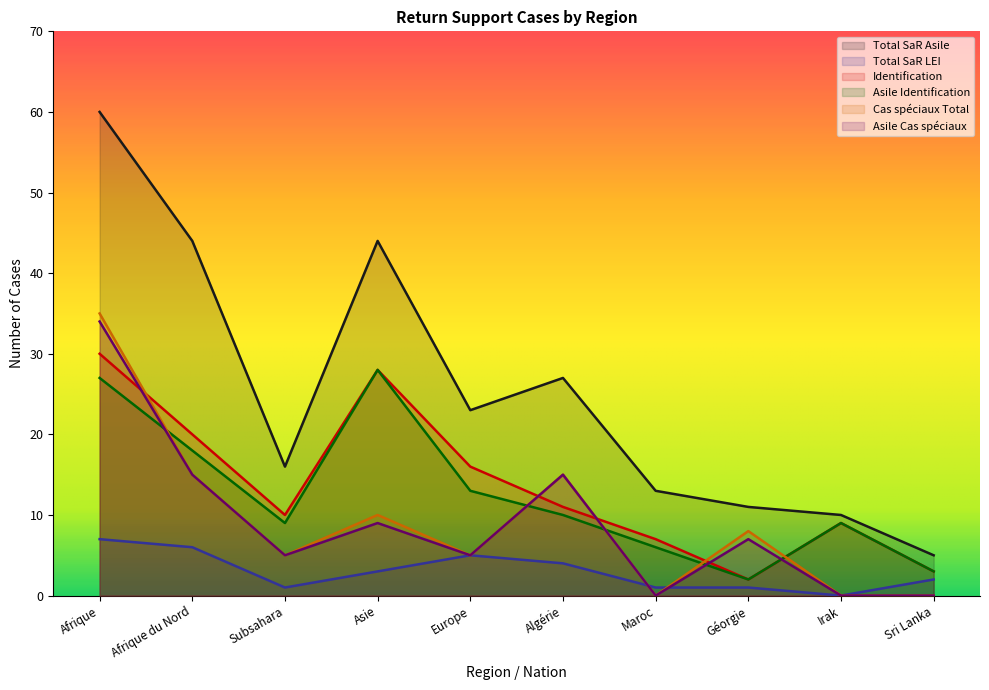

Does the chart display data point markers on the line(s)?

No